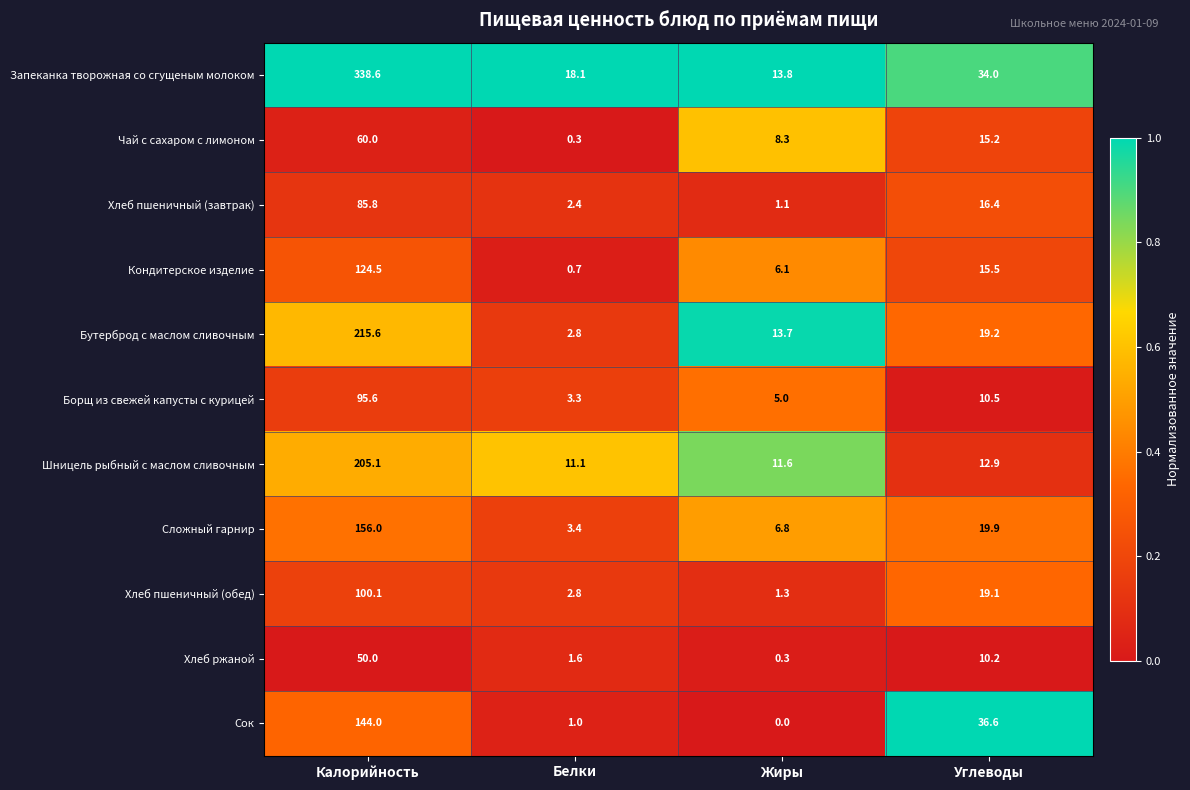

Which series has the widest spread of values?

Запеканка творожная со сгущеным молоком